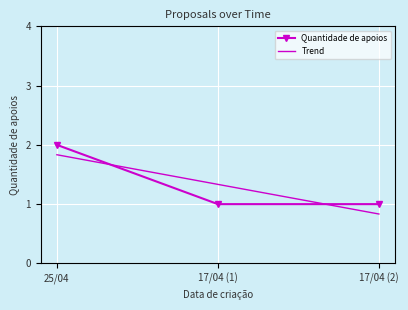

Is it true that Quantidade de apoios equals 1 at 17/04 (1)?

True